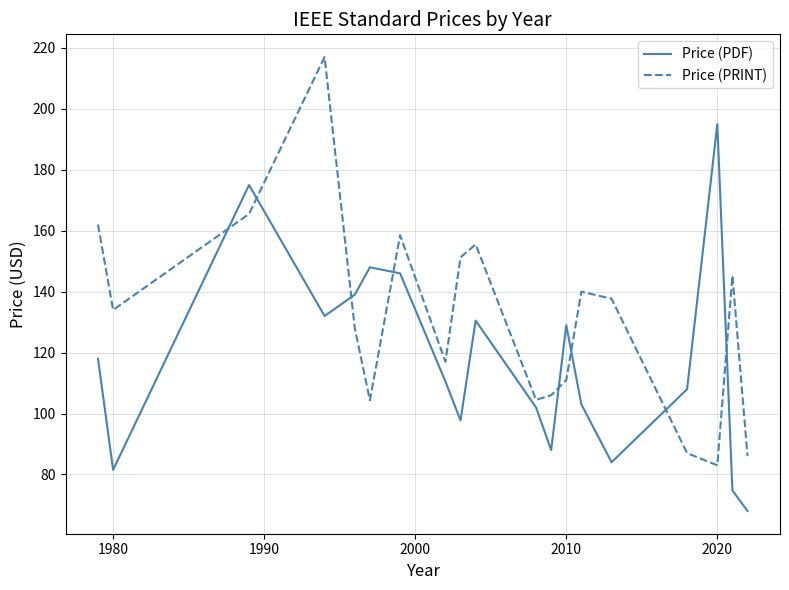

List the series in order of their overall mean, lowest first.

Price (PDF), Price (PRINT)